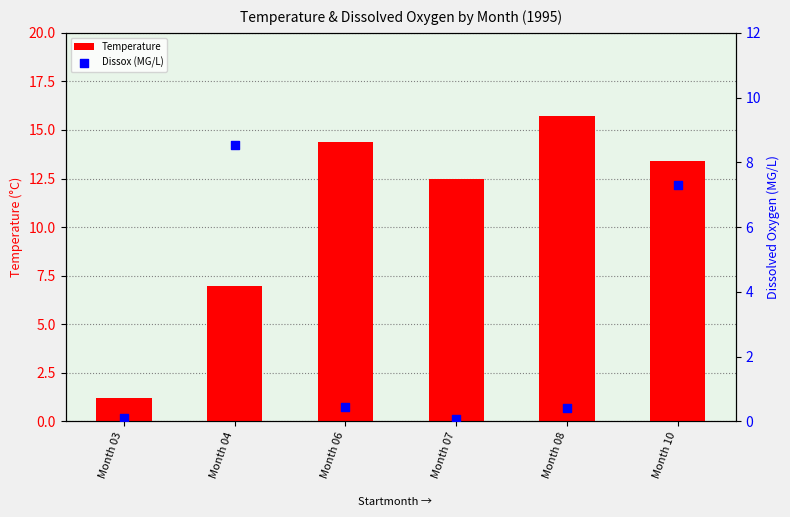

What are all the series names shown in the legend?

Temperature, Dissox (MG/L)